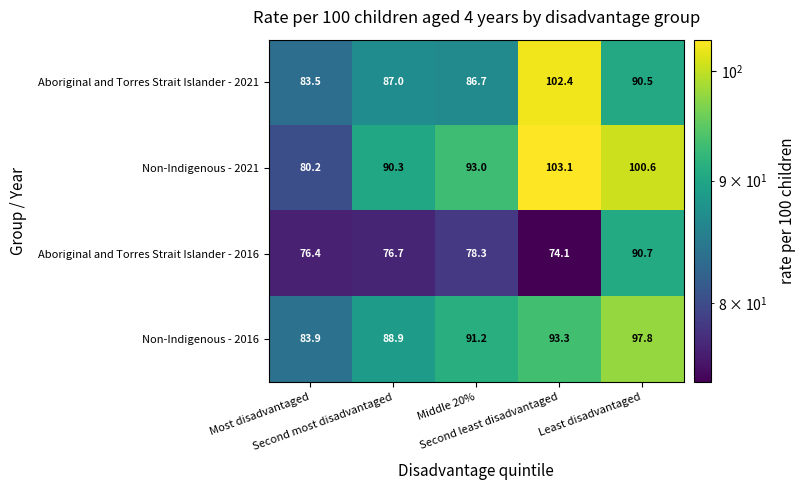

Count the number of categories in the chart.

5